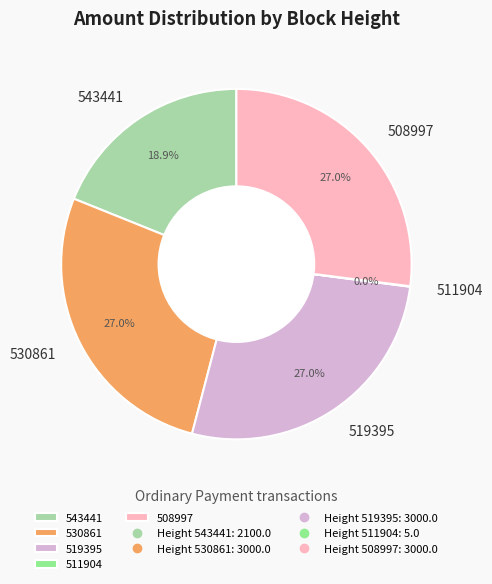

Does any single category account for the majority?

No